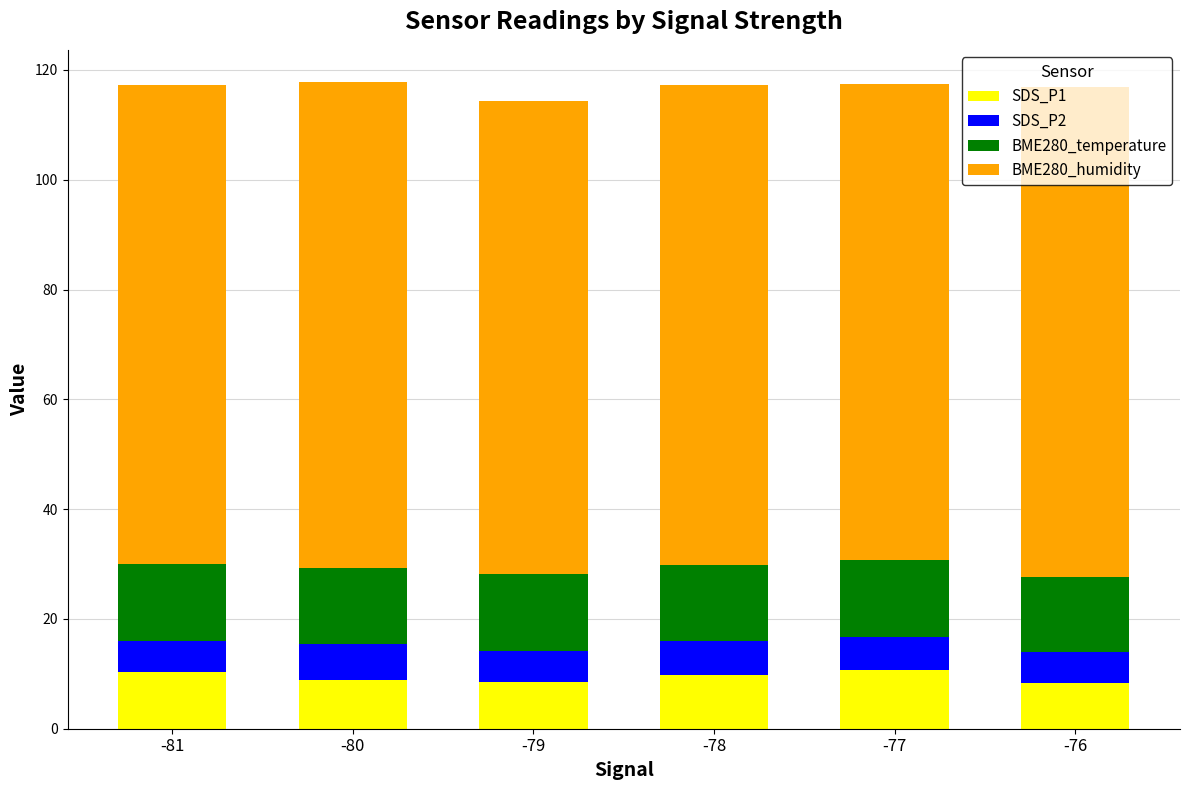

The SDS_P1 series shows 9.8 at -78. True or false?

True